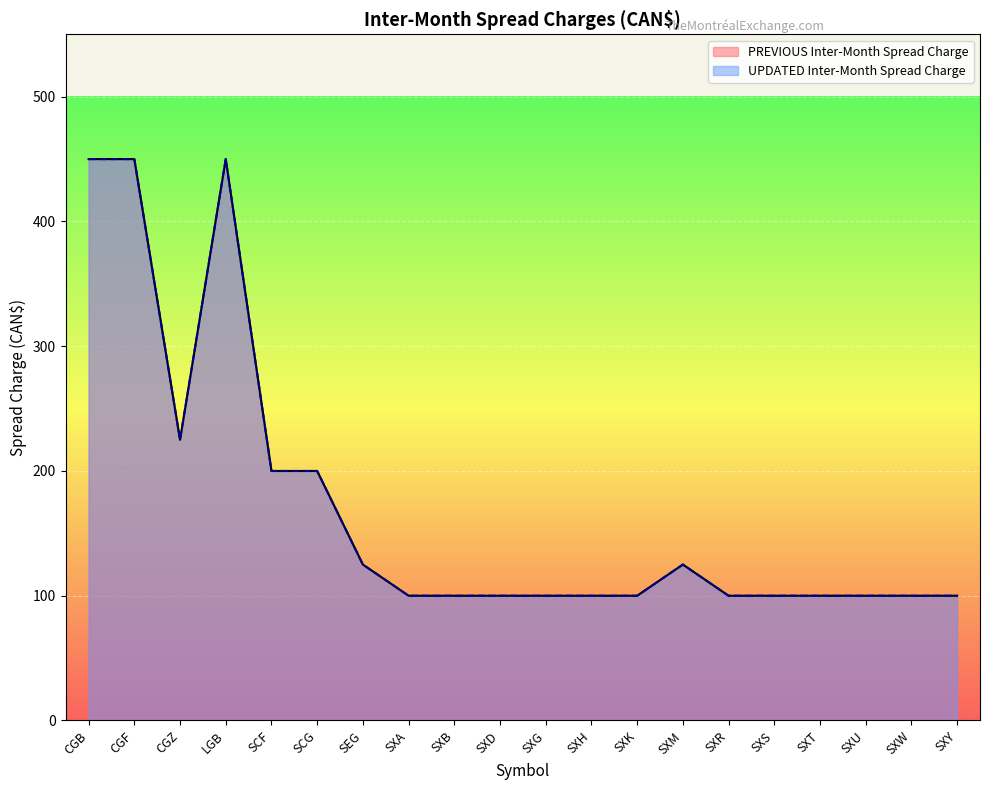

At which label does UPDATED Inter-Month Spread Charge reach its minimum?

SXA